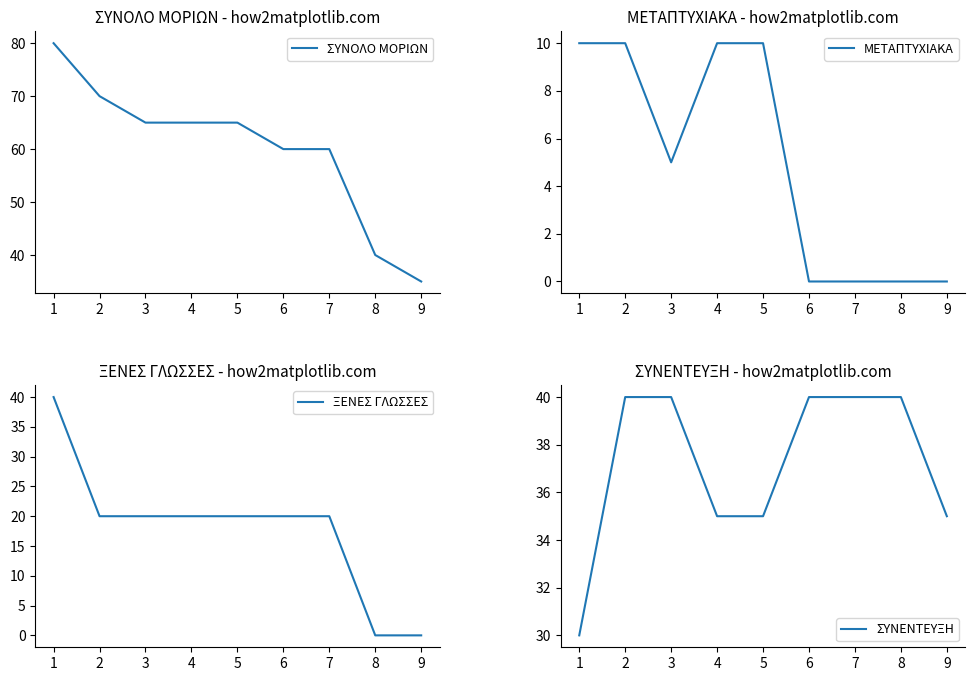

What is the value of the ΣΥΝΕΝΤΕΥΞΗ point at the 2nd from the left?

40